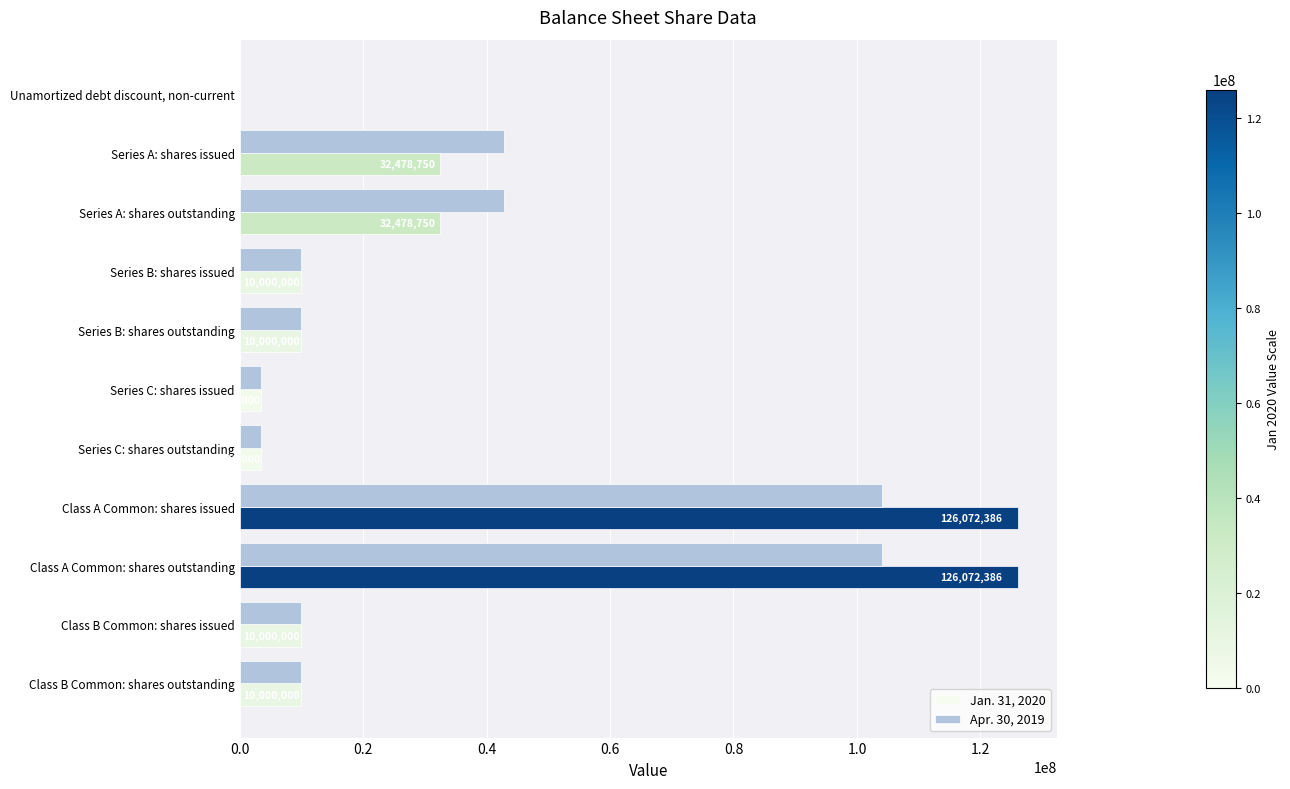

The Apr. 30, 2019 series shows 14074495 at Class B Common: shares outstanding. True or false?

False